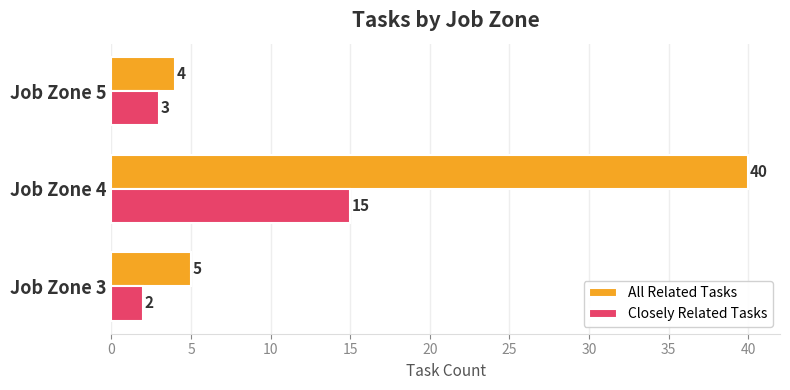

What is the sum of all All Related Tasks values?

49